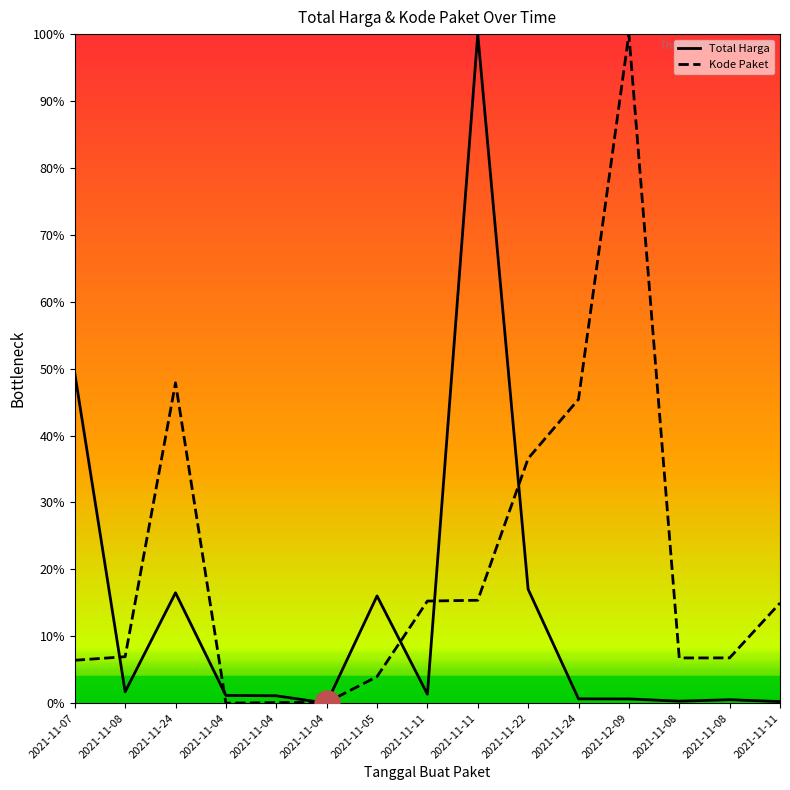

Which series has the largest total across all categories?

Kode Paket